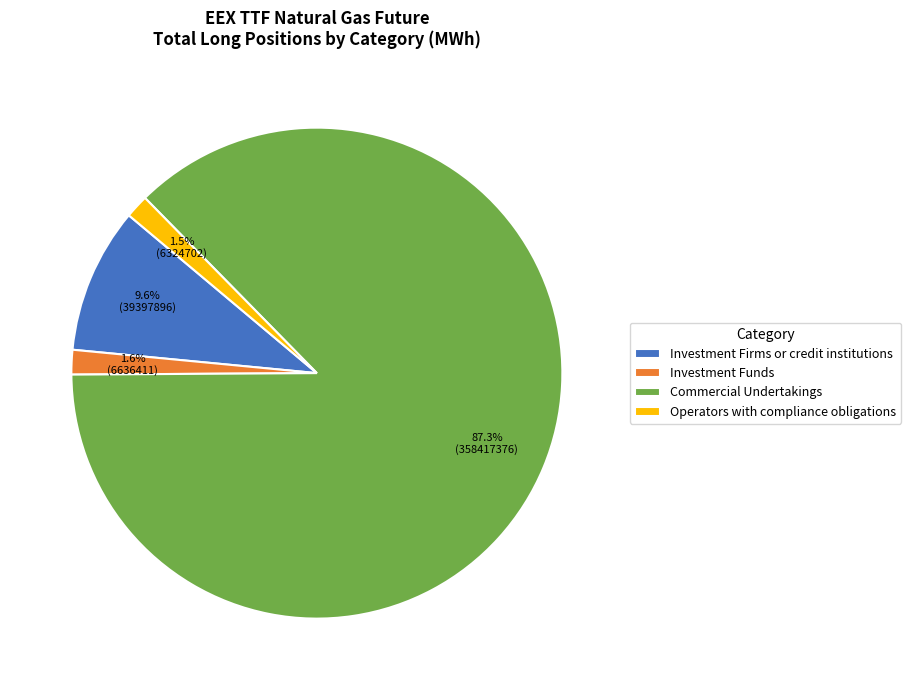

To the nearest percent, what is the difference between the Investment Funds and Commercial Undertakings slice percentages?

86%